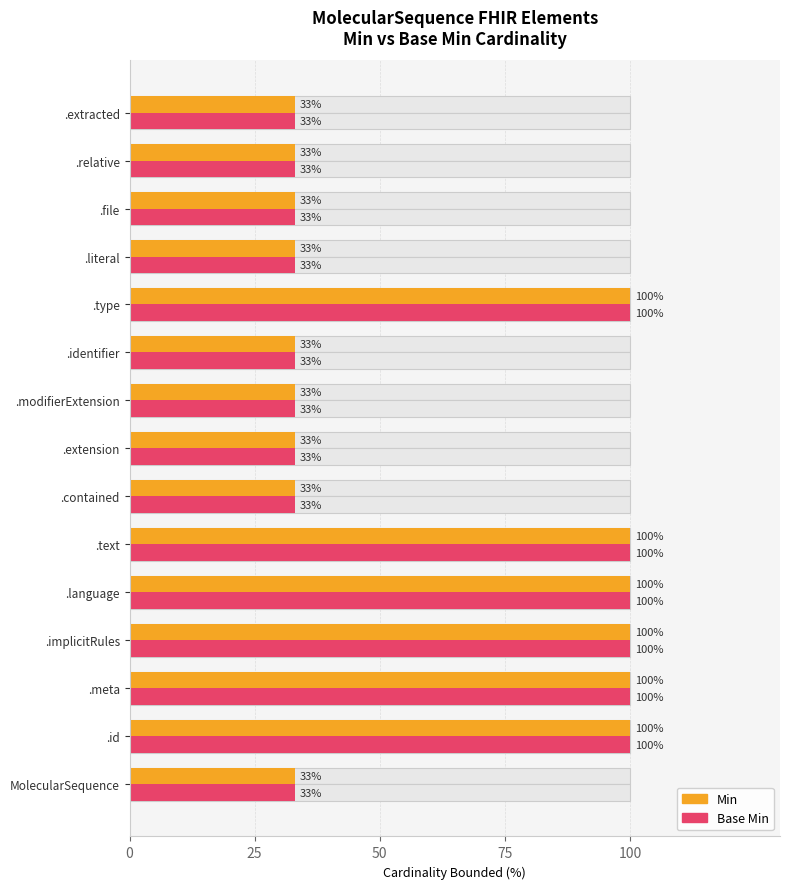

How many series are shown in this chart?

2